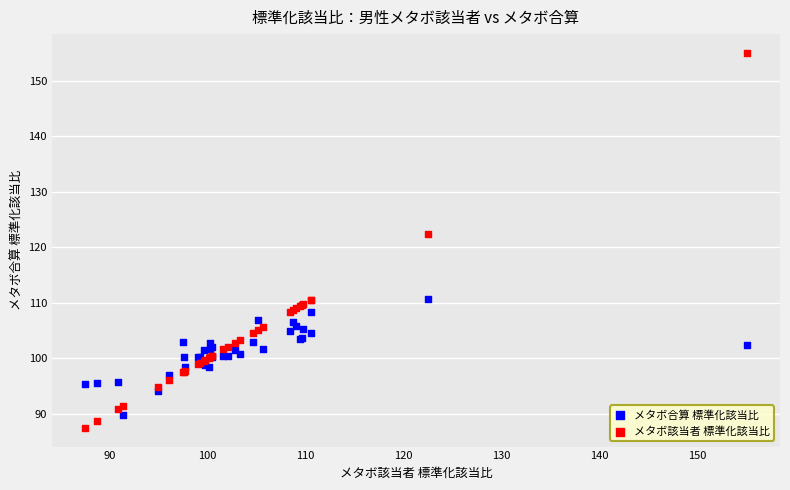

Across all series, what Y value is closest to 121?

122.5